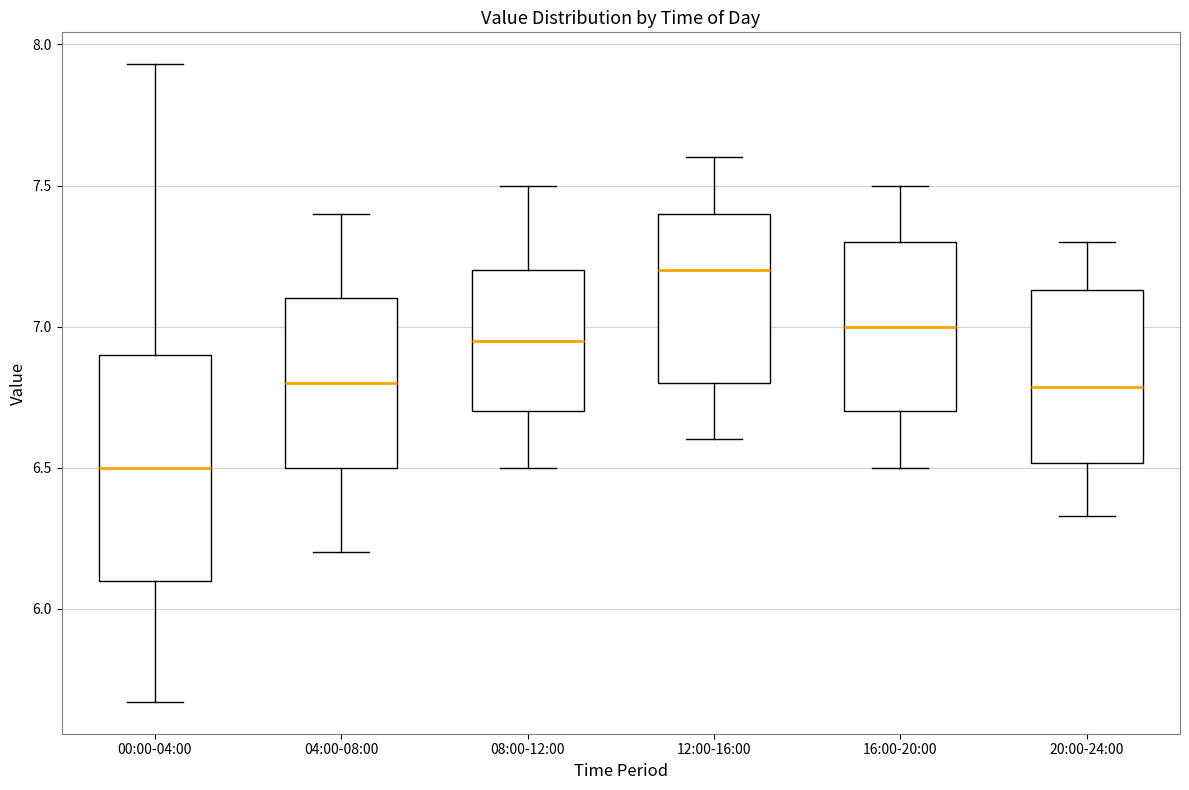

Comparing the boxes themselves (not the whiskers), which one is the tallest?

00:00-04:00